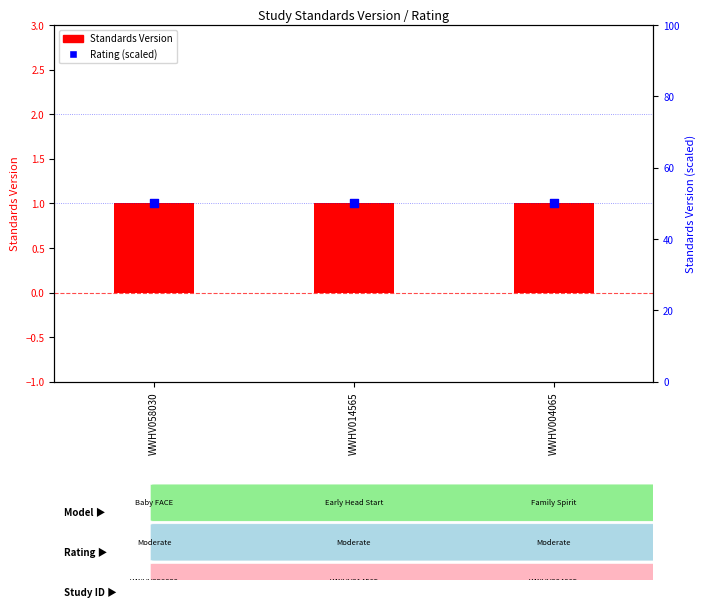

Which series reaches the maximum Y coordinate?

Rating (scaled)